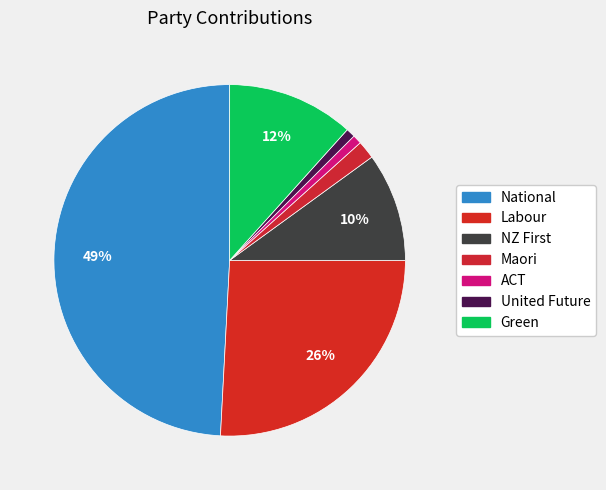

To the nearest percent, what is the average slice percentage?

14%